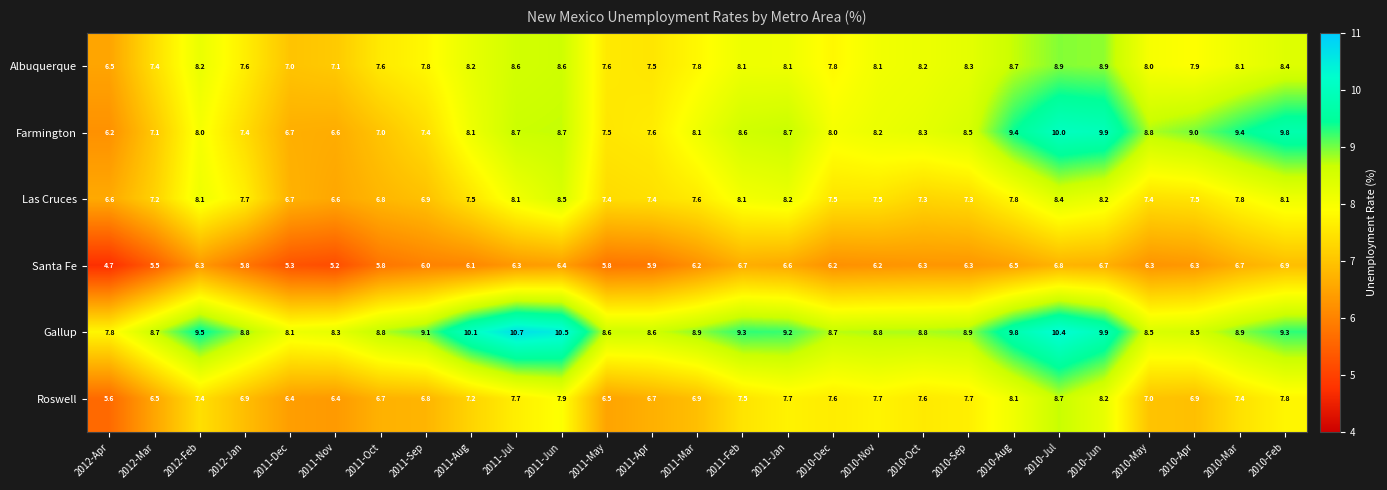

Where does the Gallup series first go above 8?

2012-Mar